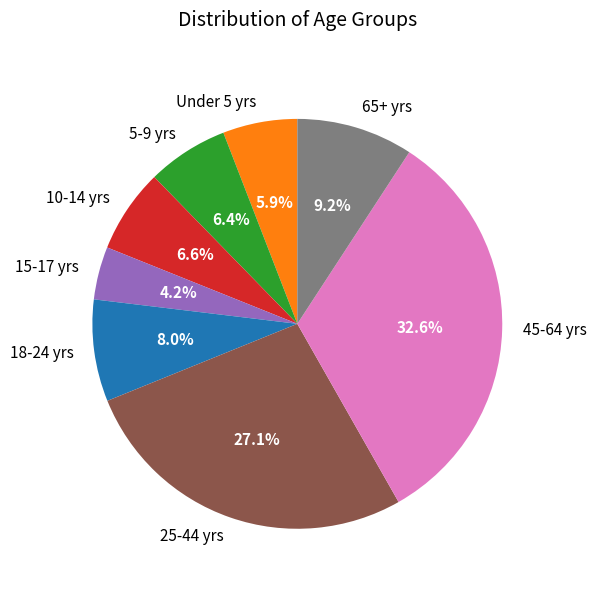

Which has a higher value, 15-17 yrs or 5-9 yrs?

5-9 yrs